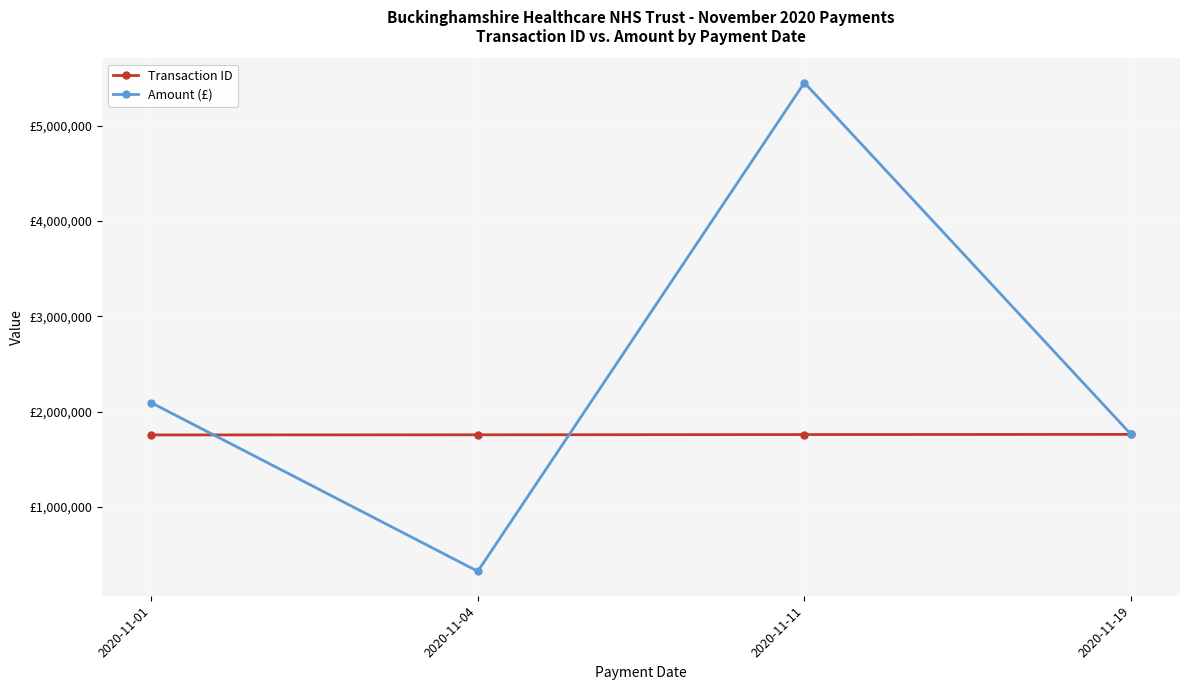

How many times do Transaction ID and Amount (£) cross each other?

2